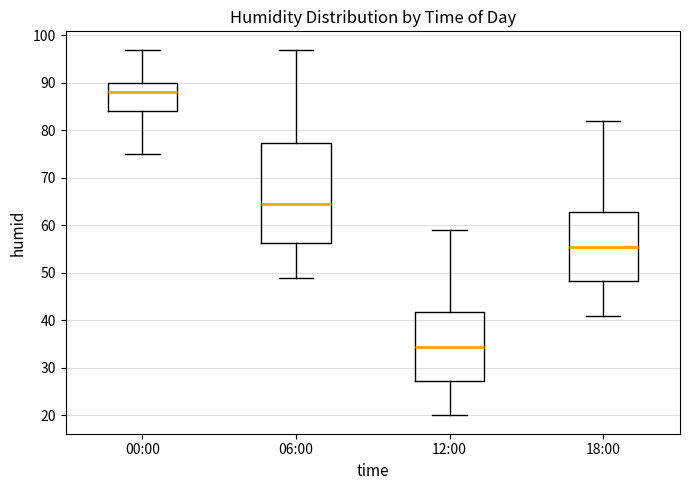

Reading left to right, transcribe this box plot: for each box, give where its median line is, the range the box spans, and where its two whiskers end, as read against the y-axis. The values are not printed on the chart, so give them approximately, as read against the axis.

00:00: median 88, box 84 to 90, whiskers 75 to 97
06:00: median 65, box 56 to 77, whiskers 49 to 97
12:00: median 35, box 27 to 42, whiskers 20 to 59
18:00: median 56, box 48 to 63, whiskers 41 to 82